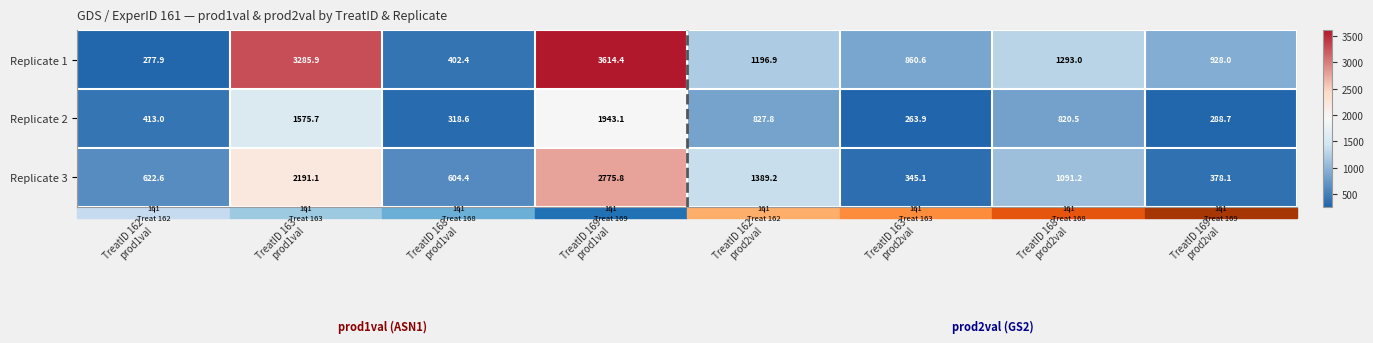

Which series has the widest spread of values?

Replicate 1